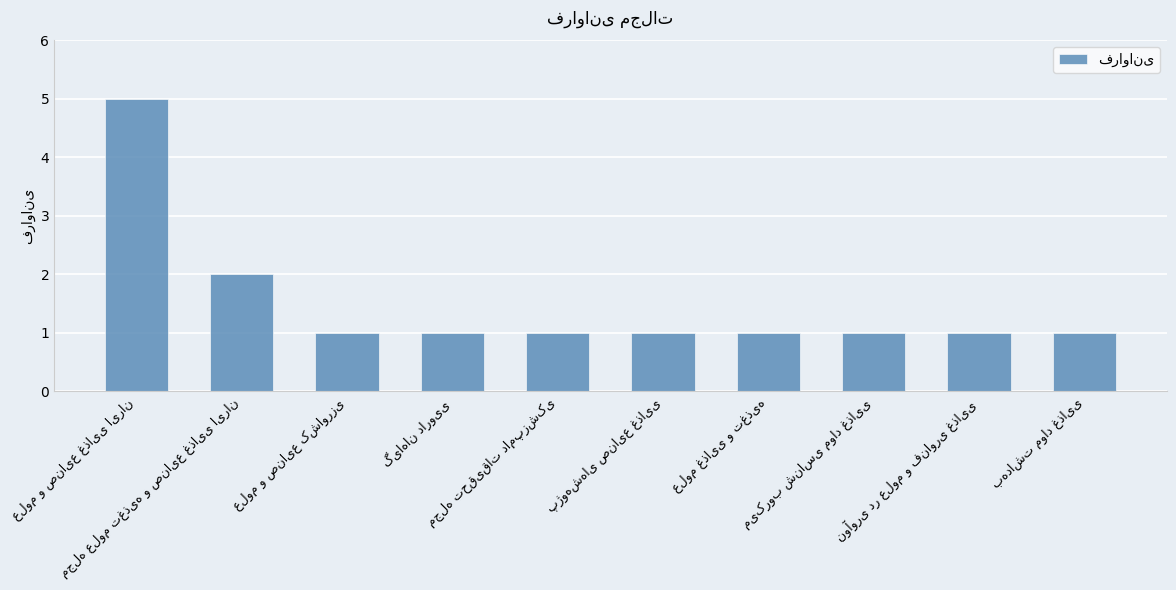

What is the value of the 9th bar from the left?

1